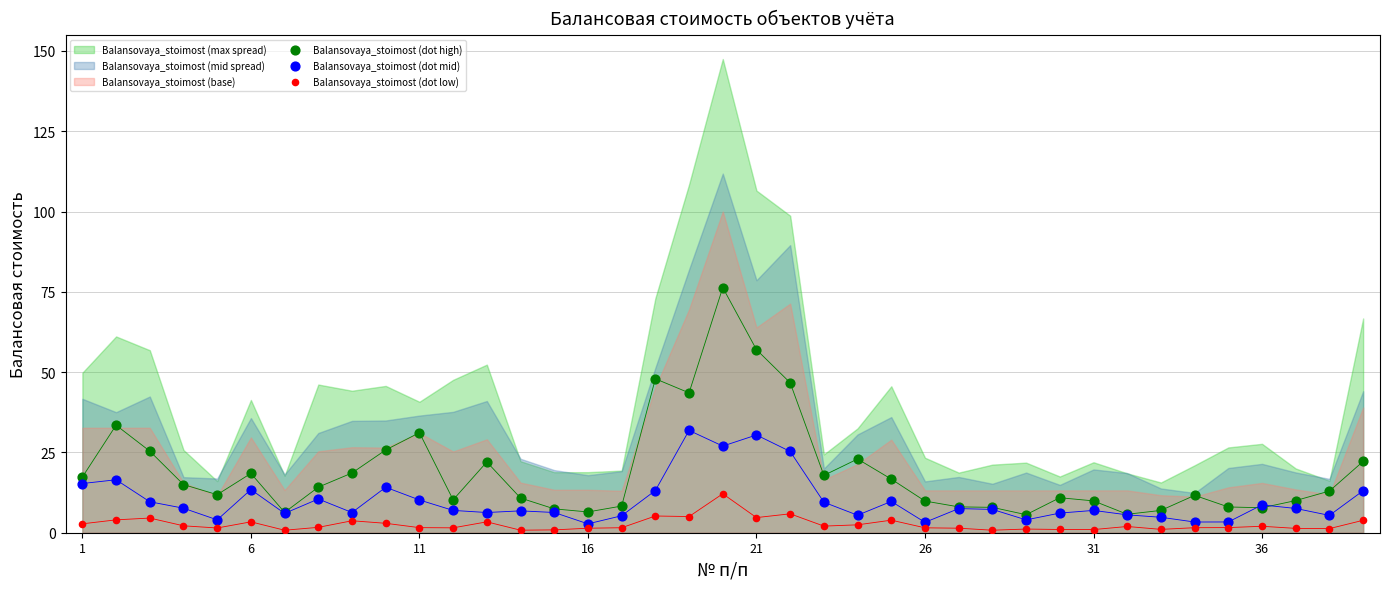

In the Balansovaya_stoimost (dot high) series, what Y value is closest to 40?

43.5